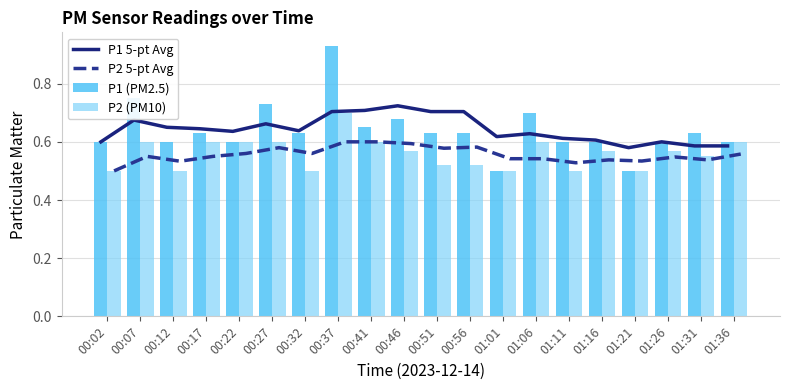

The value of P1 5-pt Avg at 01:21 is 0.3. True or false?

False